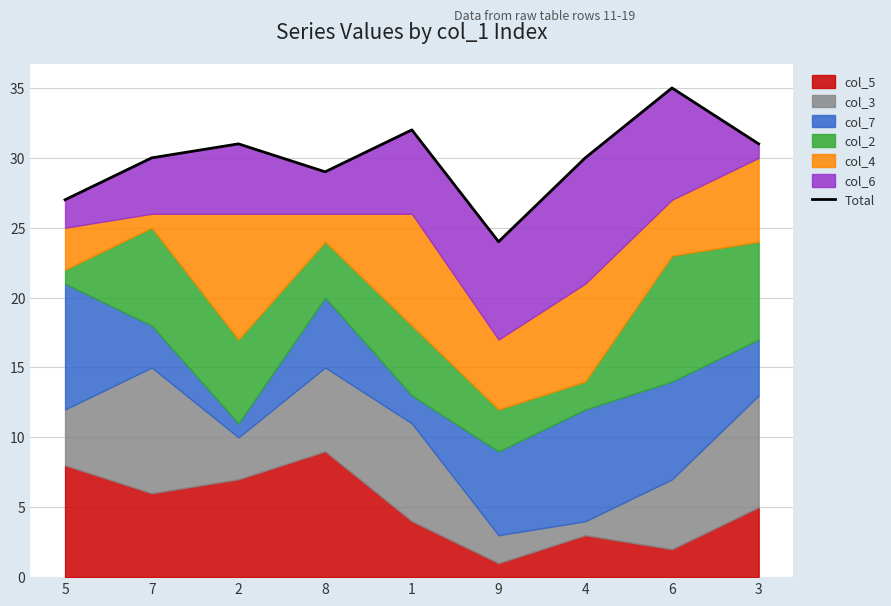

What is the maximum value shown in the chart?

35